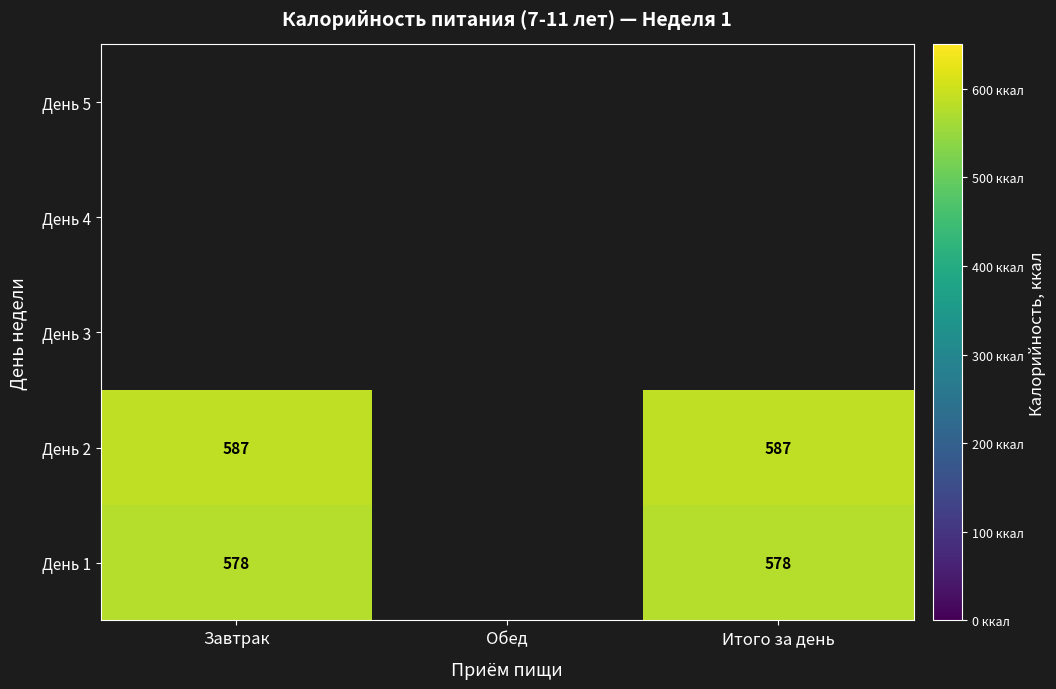

At how many categories does at least one series exceed 583?

2